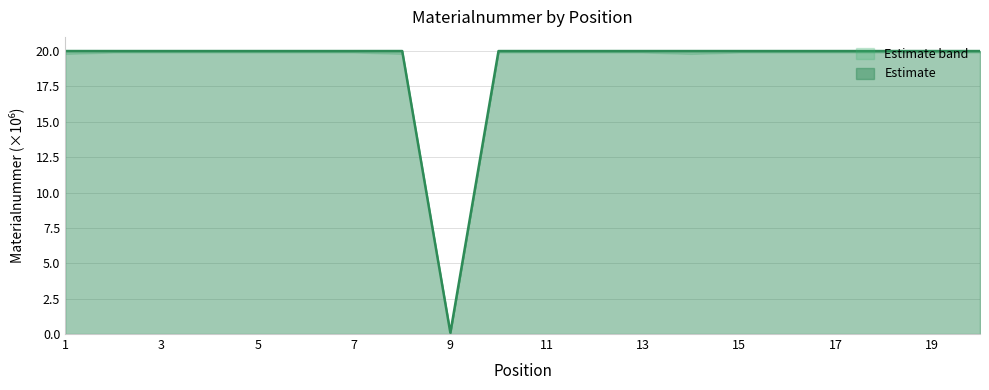

How many points are lower than both their immediate neighbors (excluding endpoints)?

4